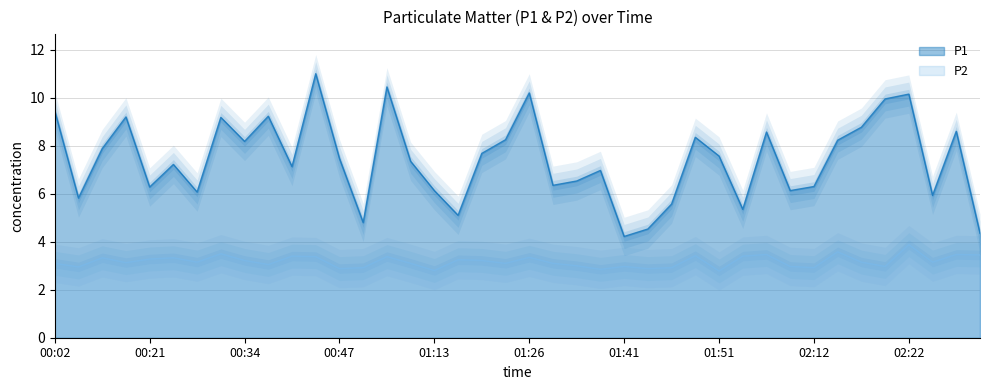

The value of P2 at 01:26 is 1.5. True or false?

False